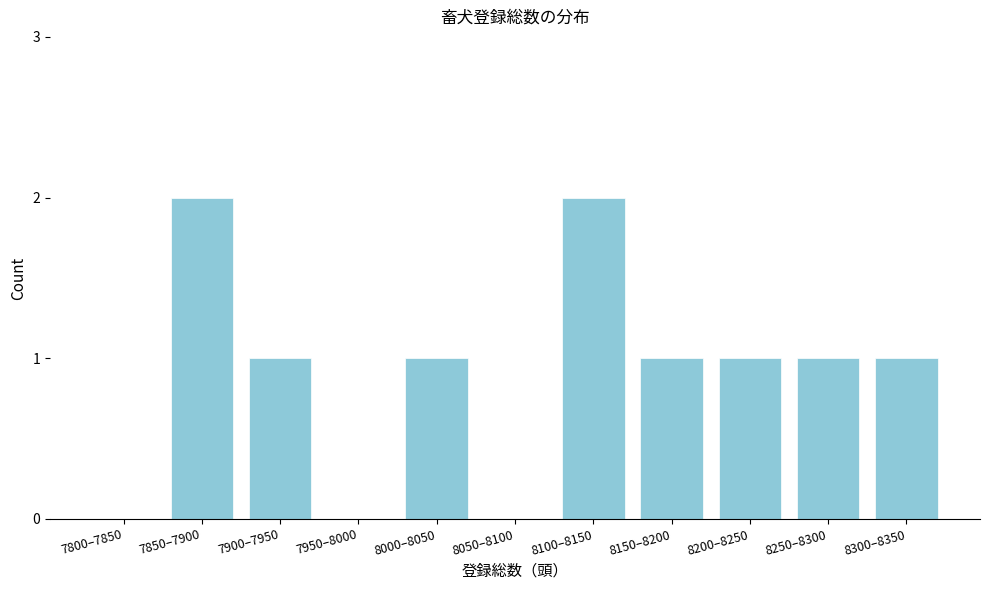

Reading left to right, extract all data points from this chart.

7800–7850=0	7850–7900=2	7900–7950=1	7950–8000=0	8000–8050=1	8050–8100=0	8100–8150=2	8150–8200=1	8200–8250=1	8250–8300=1	8300–8350=1